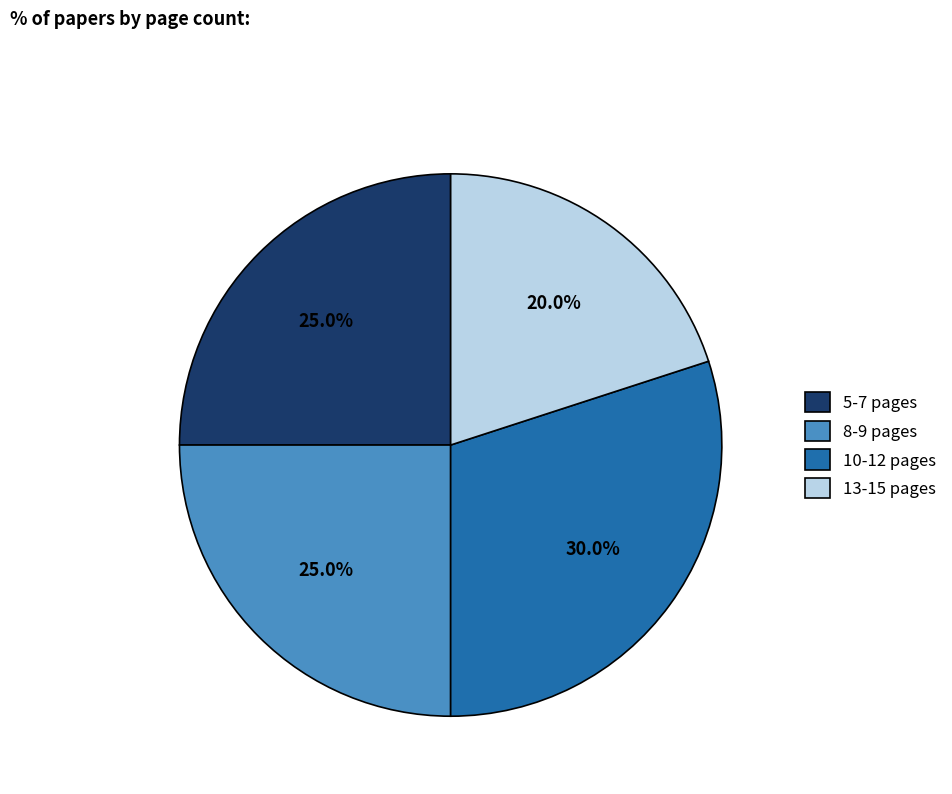

Does 5-7 pages represent more than half of the total?

No